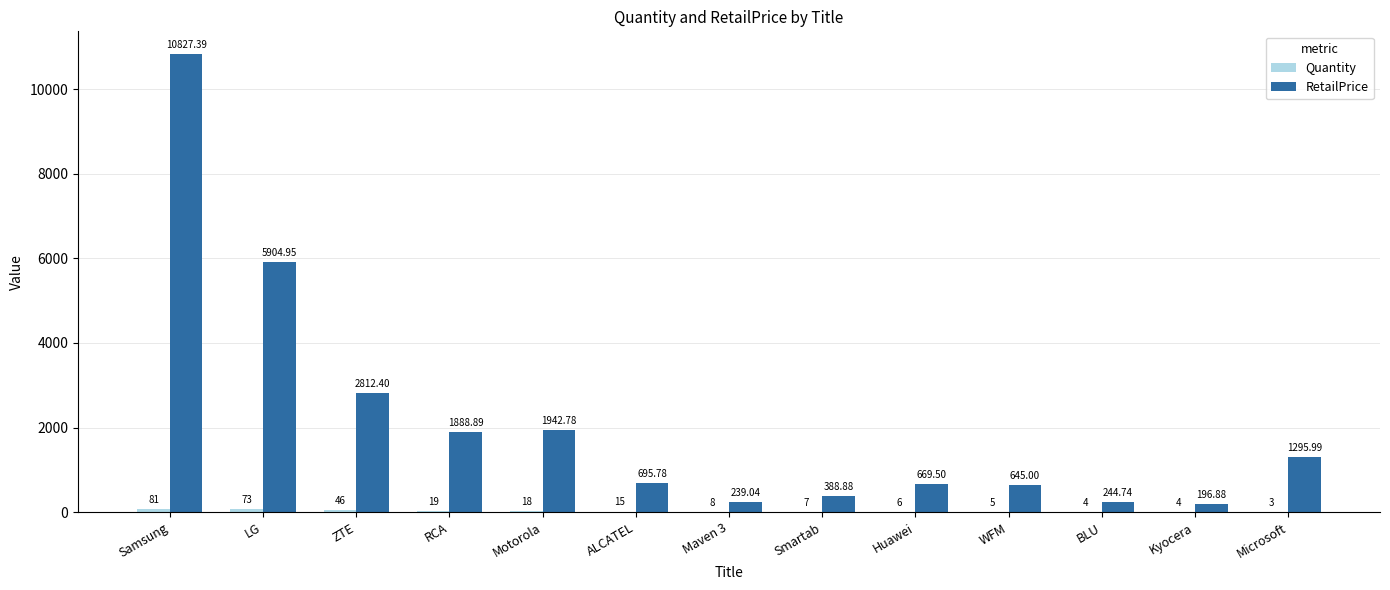

At which category is the sum across all series the highest?

Samsung